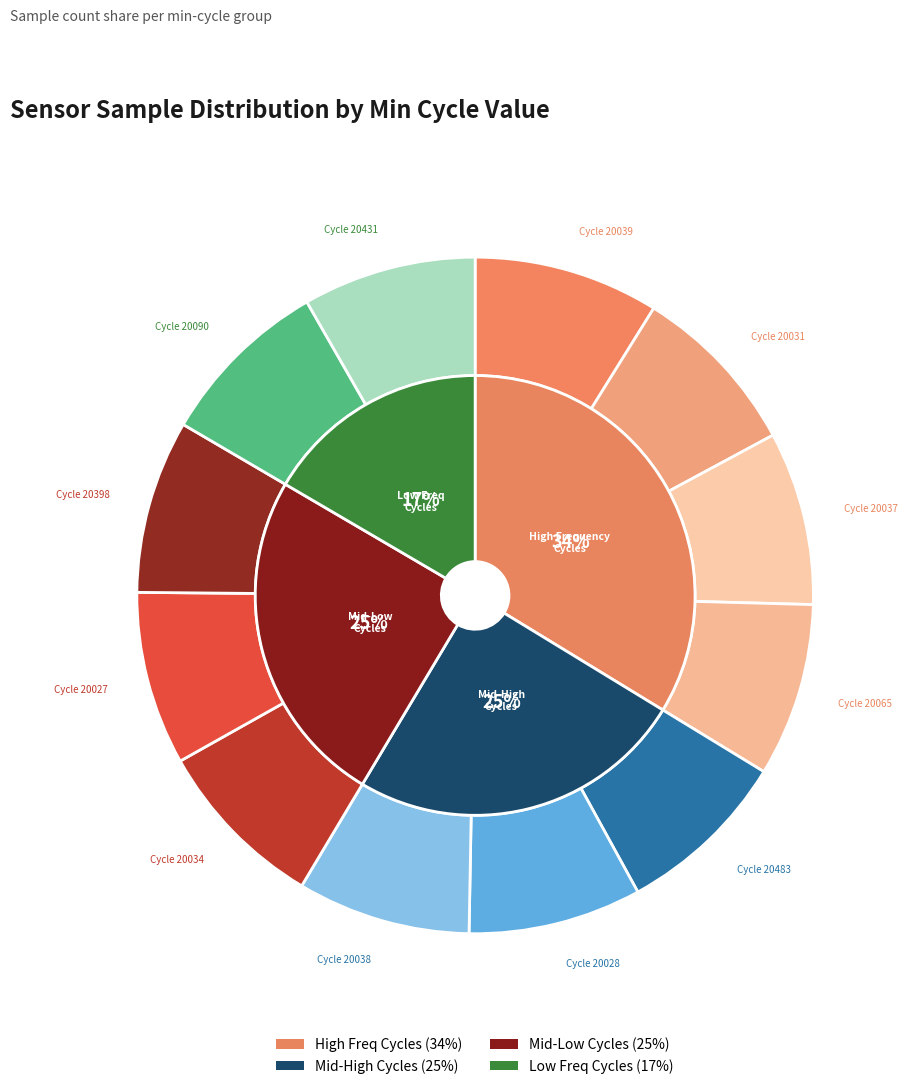

Which slice is the smallest?

20028